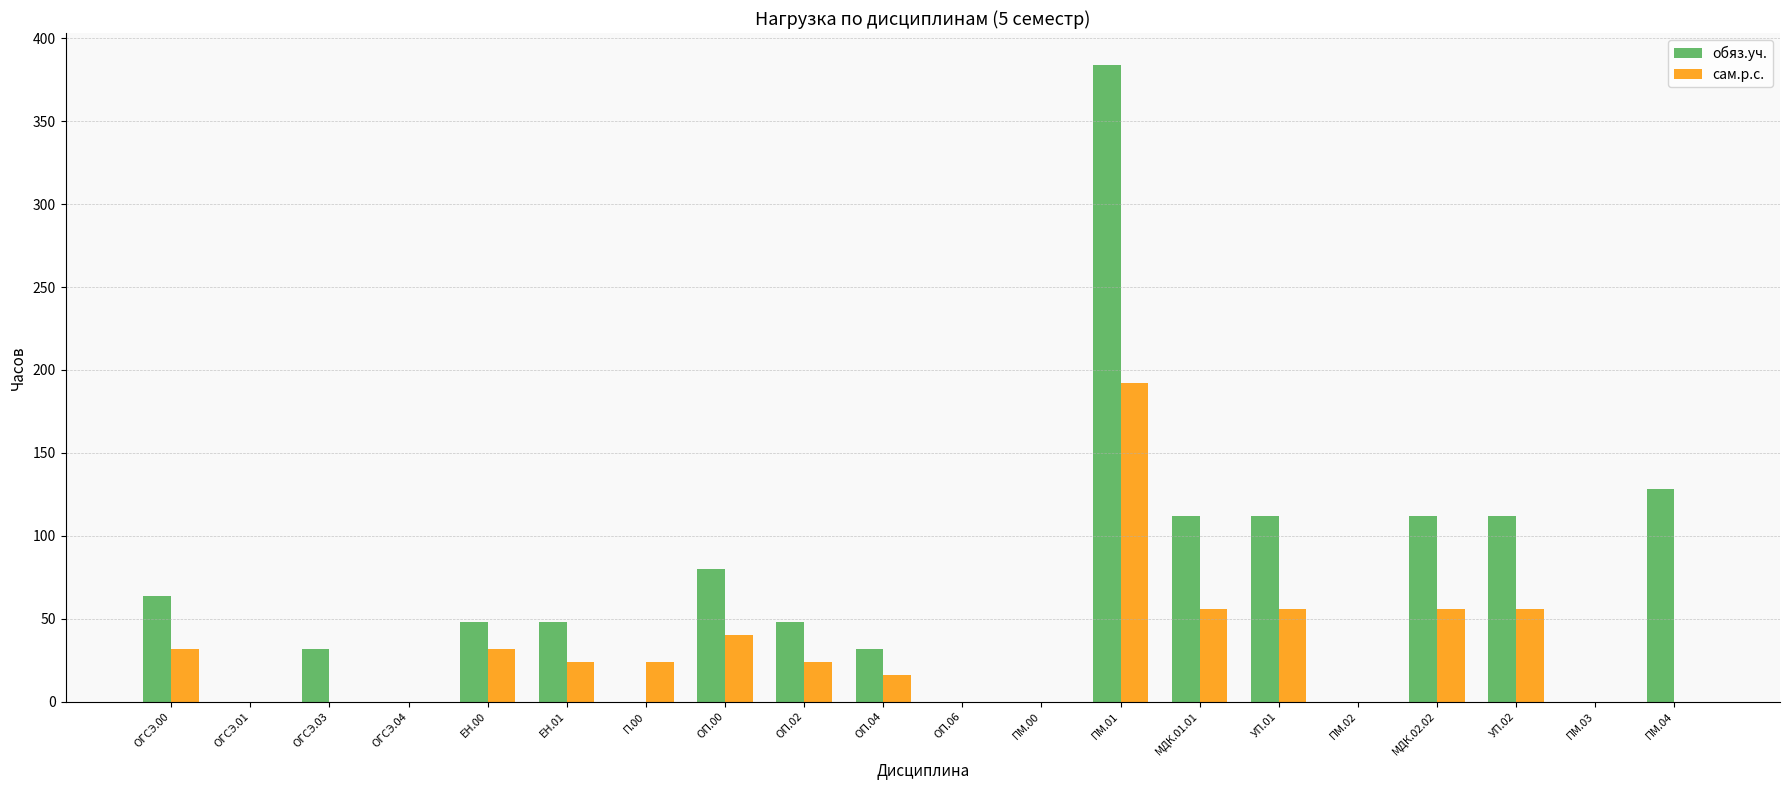

At which label does сам.р.с. reach its peak?

ПМ.01